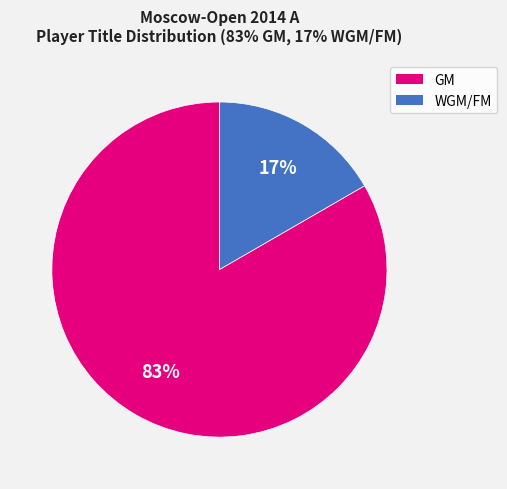

Is there a majority slice in this chart?

Yes